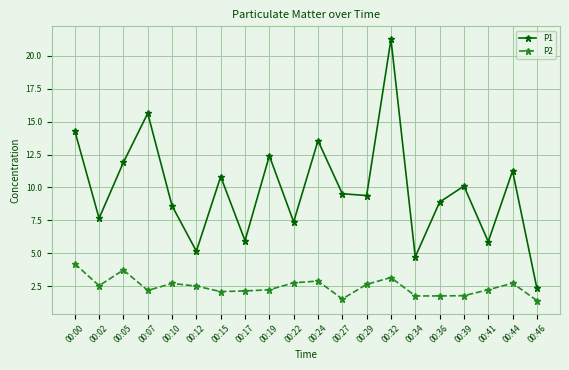

True or false: P1 and P2 cross at least once.

False